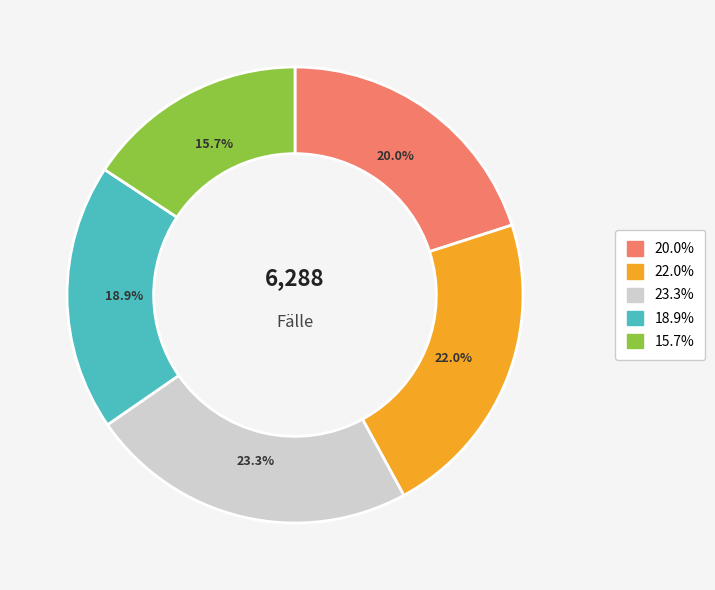

Does any single category account for the majority?

No